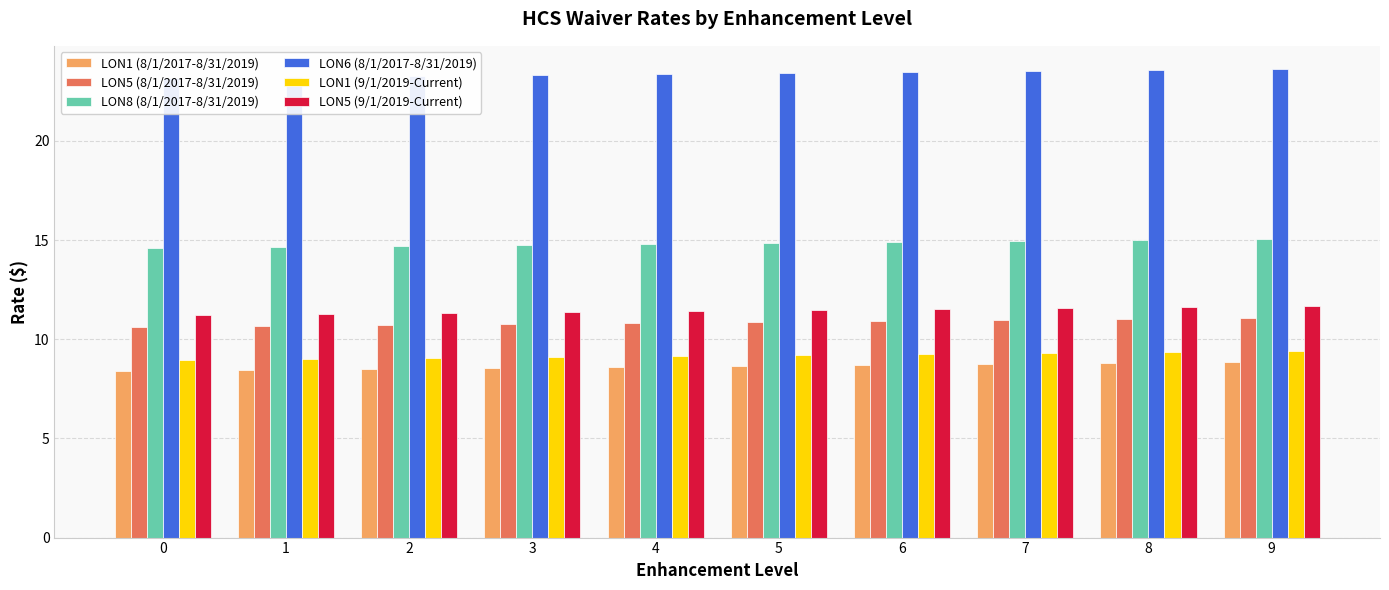

What is the difference between the highest and lowest values at 6?

14.7